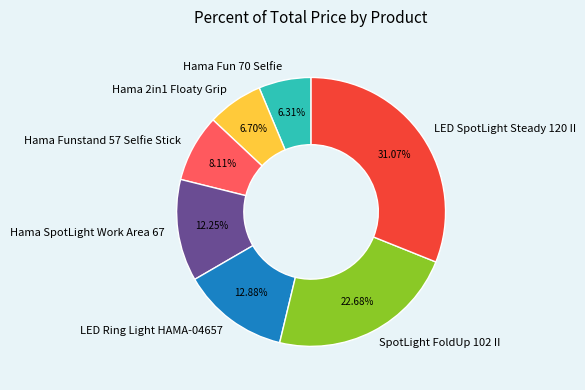

Which has a higher value, Hama Funstand 57 Selfie Stick or LED SpotLight Steady 120 II?

LED SpotLight Steady 120 II